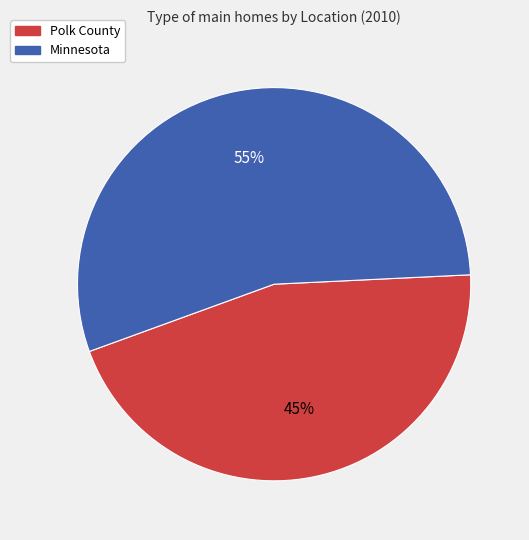

Is the sum of Minnesota and Polk County greater than half?

Yes